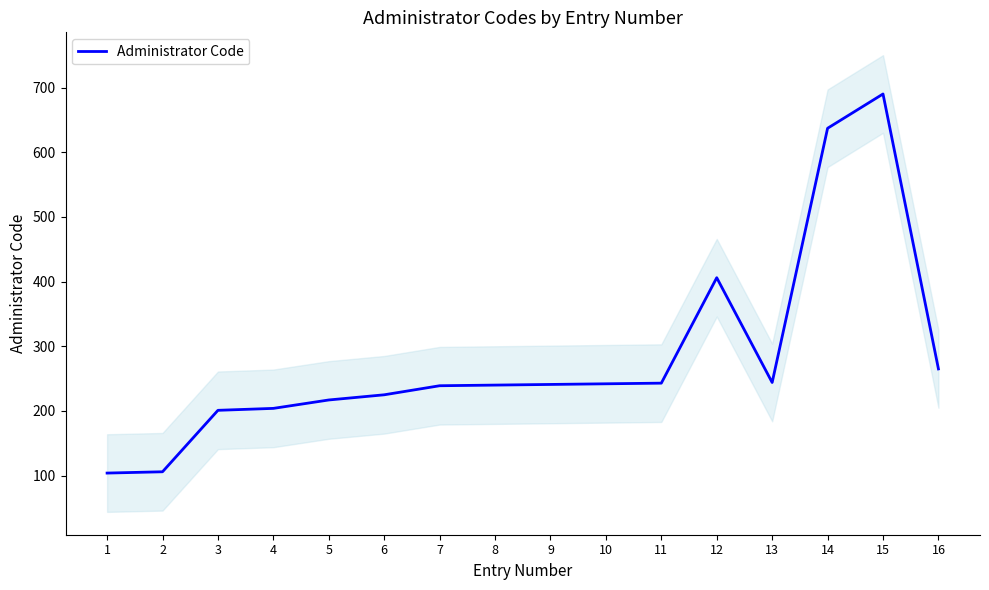

What is the value of the 8th point from the left?

240